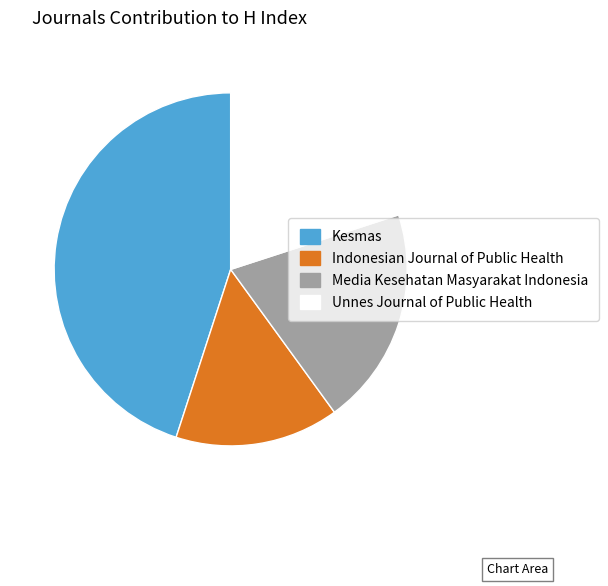

The Indonesian Journal of Public Health slice represents 15% of the pie. True or false?

True